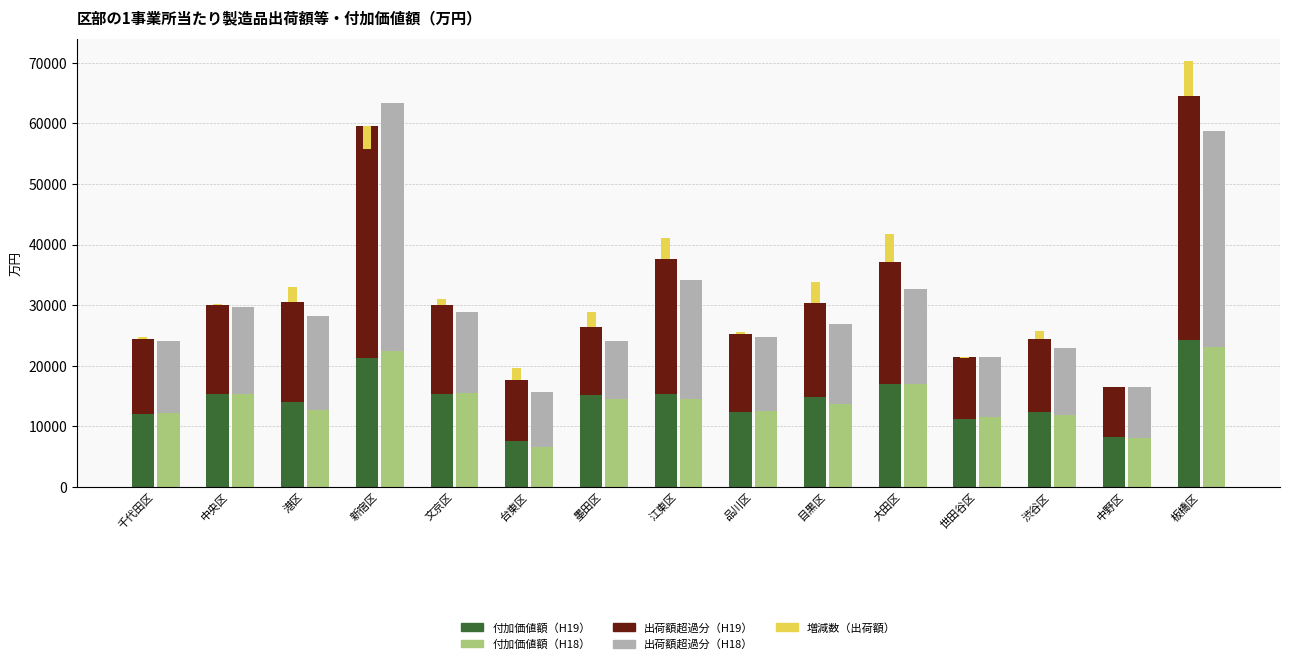

How many bars are there in each group?

5